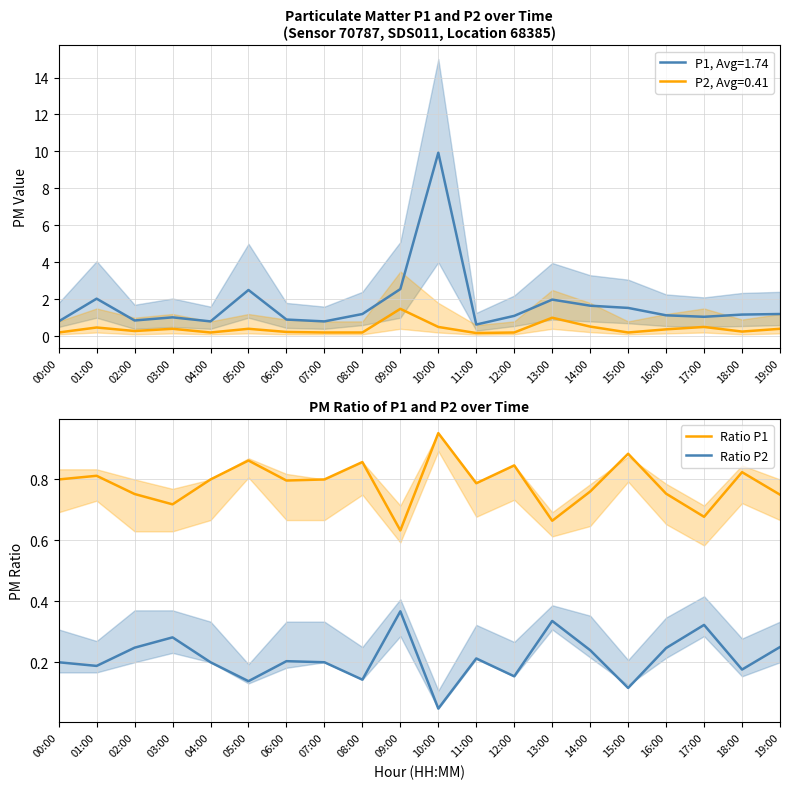

True or false: Ratio P2 and Ratio P1 intersect in this chart.

False